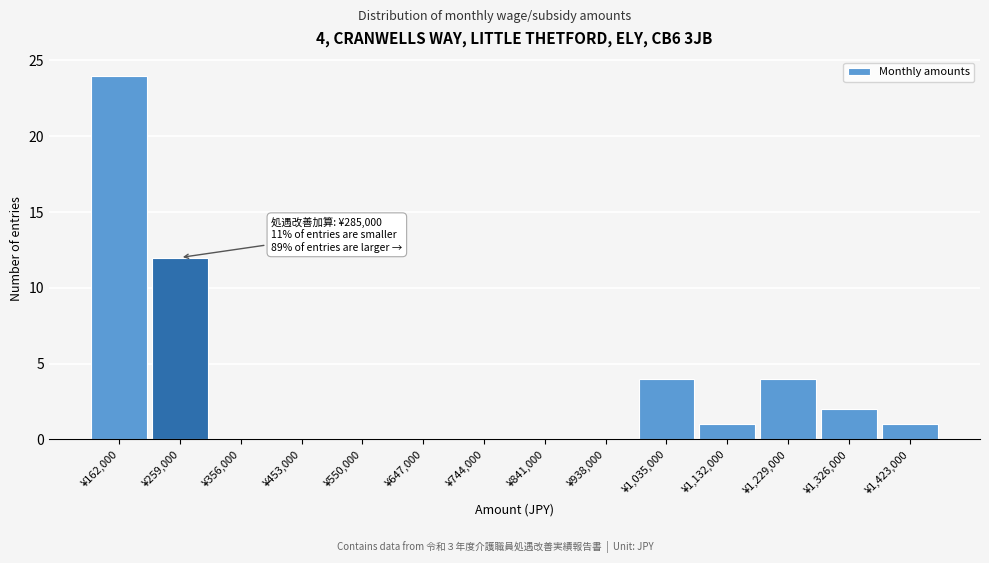

Reading left to right, transcribe all the data shown in this chart.

¥162,000=24	¥259,000=12	¥356,000=0	¥453,000=0	¥550,000=0	¥647,000=0	¥744,000=0	¥841,000=0	¥938,000=0	¥1,035,000=4	¥1,132,000=1	¥1,229,000=4	¥1,326,000=2	¥1,423,000=1